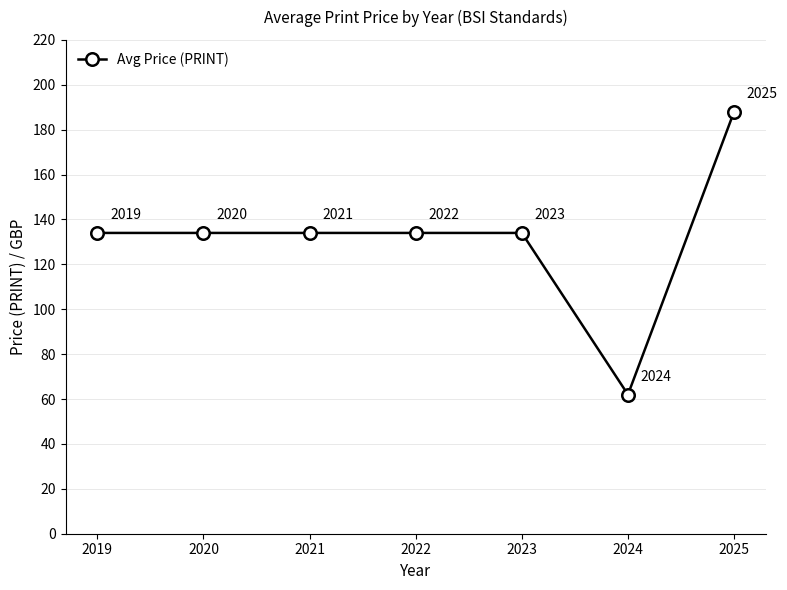

Does the chart have visible grid lines?

Yes